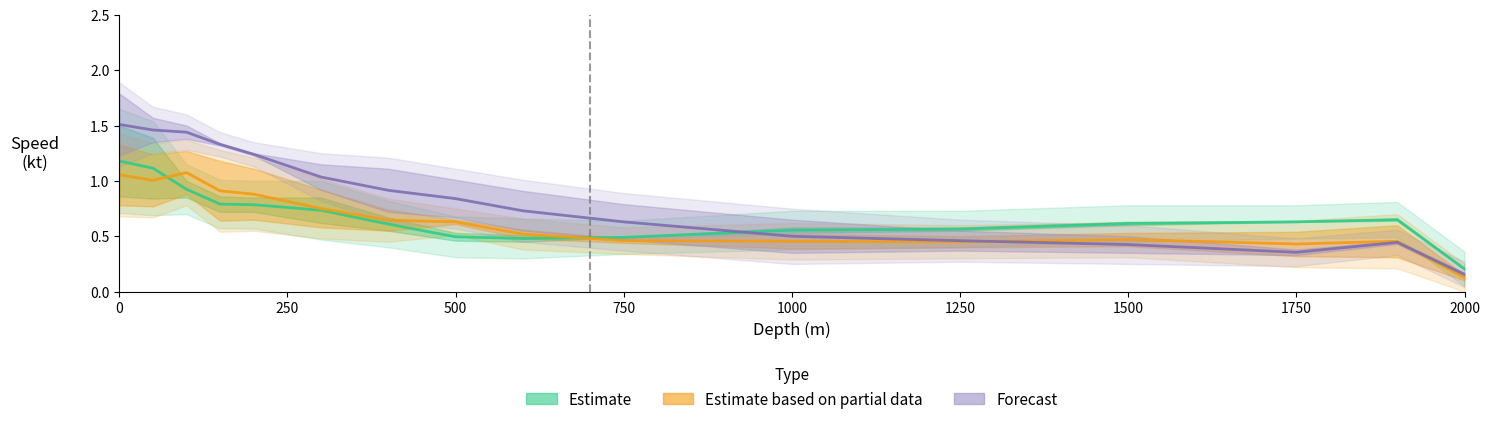

What is the lowest value of the Estimate series?

0.2